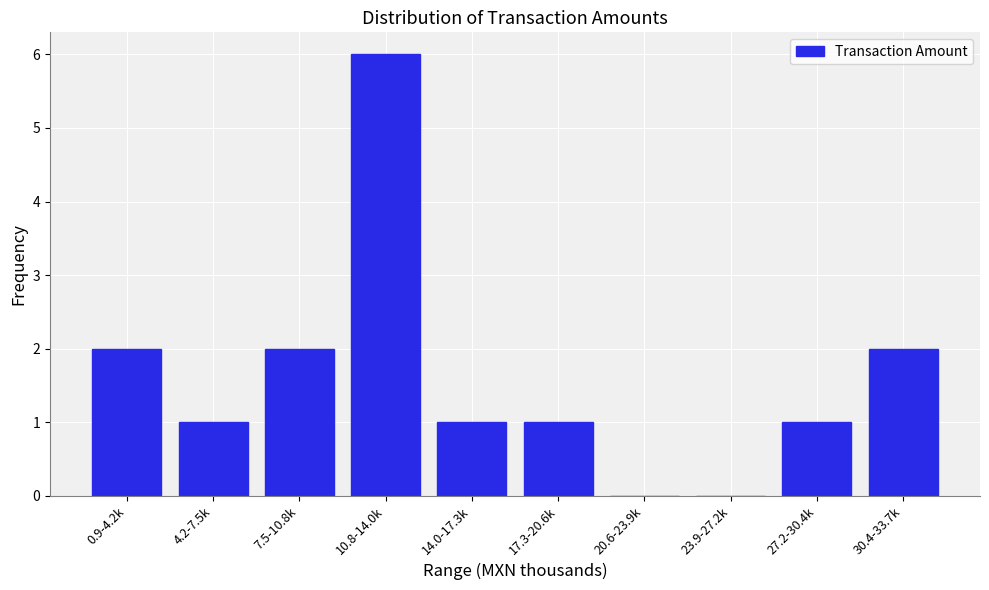

Reading right to left, transcribe all the data shown in this chart.

30.4-33.7k=2	27.2-30.4k=1	23.9-27.2k=0	20.6-23.9k=0	17.3-20.6k=1	14.0-17.3k=1	10.8-14.0k=6	7.5-10.8k=2	4.2-7.5k=1	0.9-4.2k=2